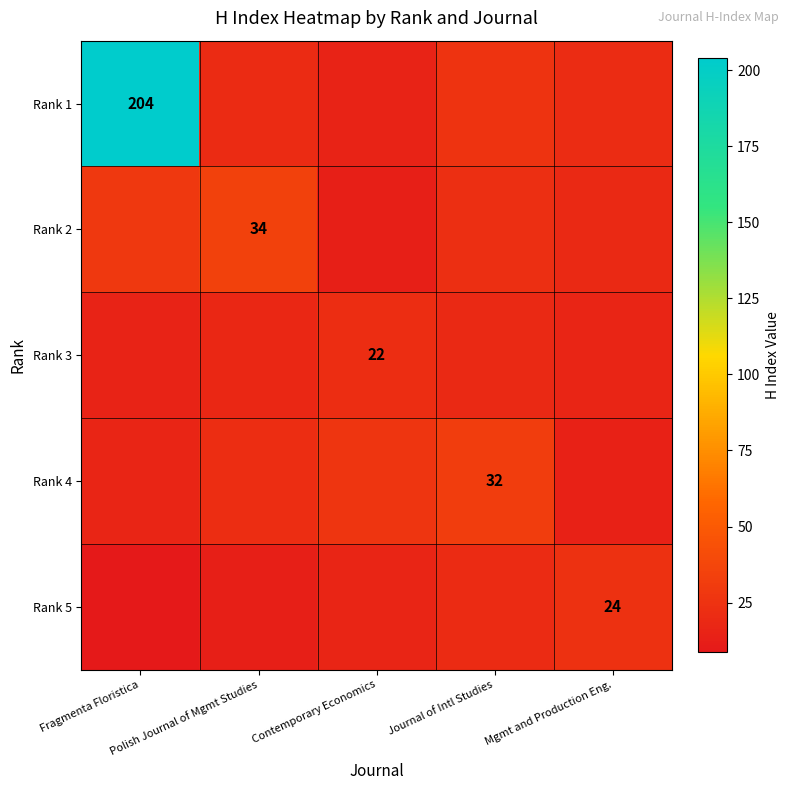

Rank the series at Polish Journal of Mgmt Studies from highest to lowest value.

Rank 2, Rank 4, Rank 1, Rank 3, Rank 5